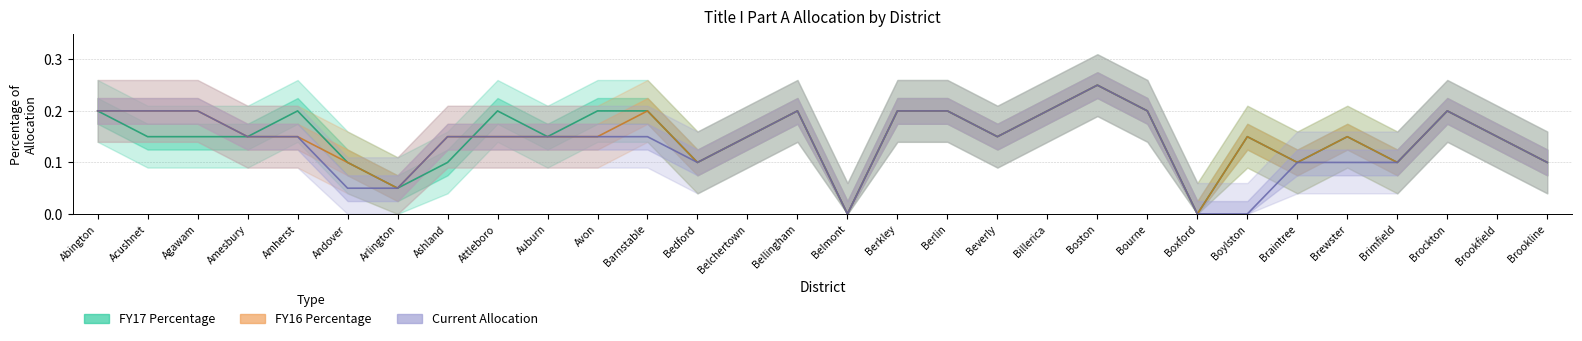

The Current Allocation series shows 0.4 at Agawam. True or false?

False